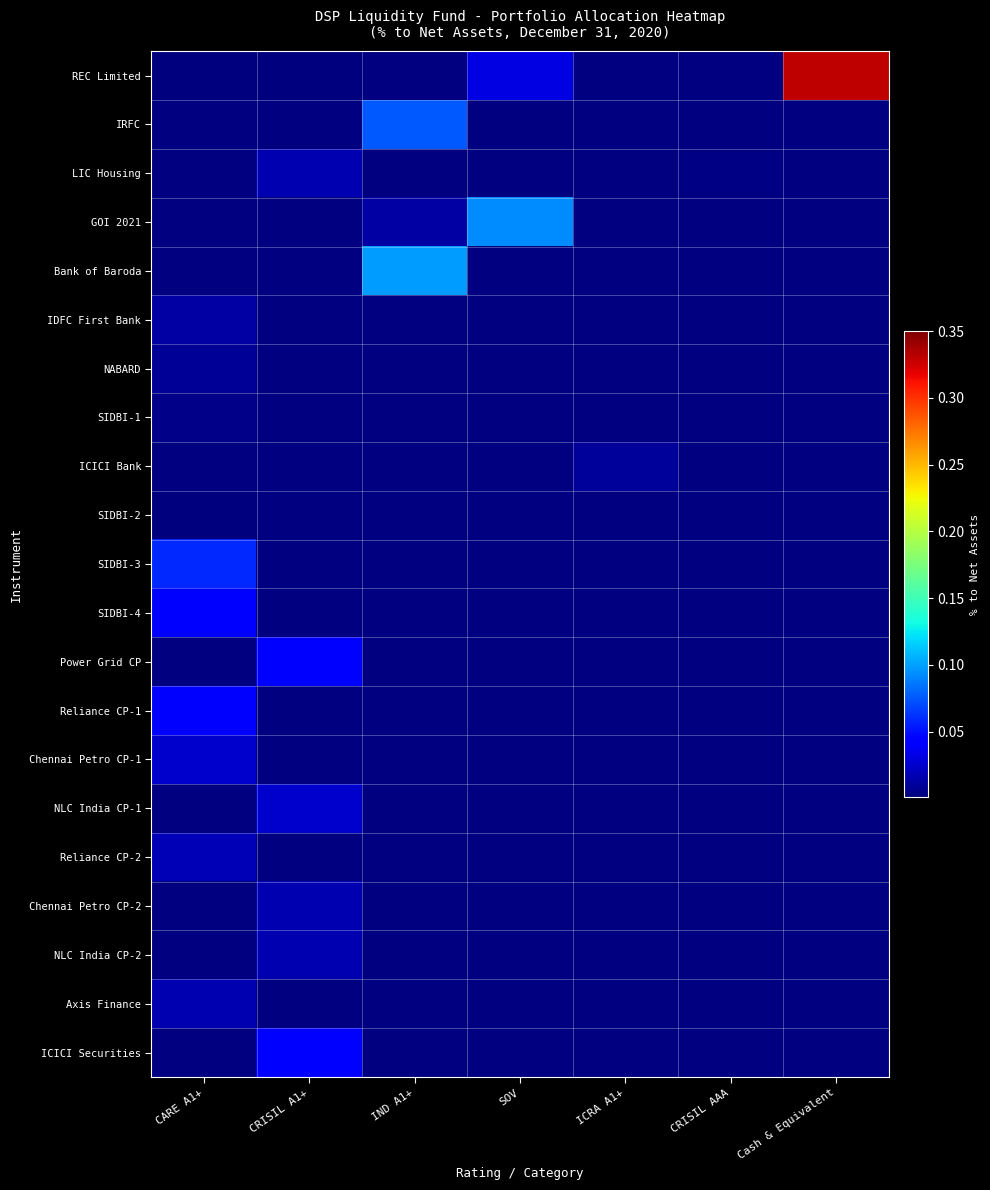

At how many categories does at least one series exceed 0?

7